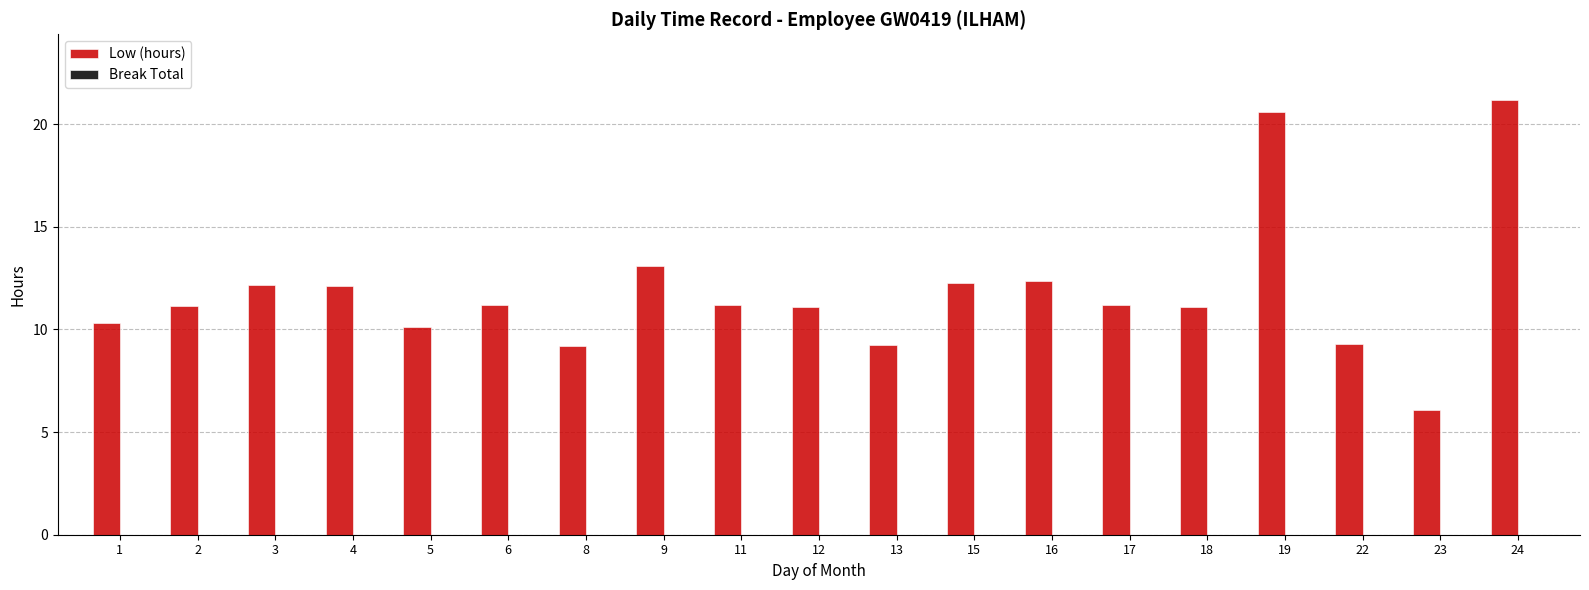

The chart shows a value of 6.1 at 23. True or false?

True